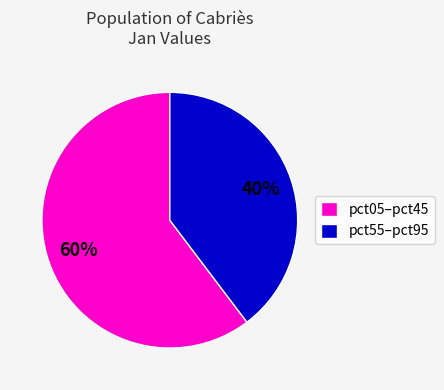

How many slices are in this pie chart?

2